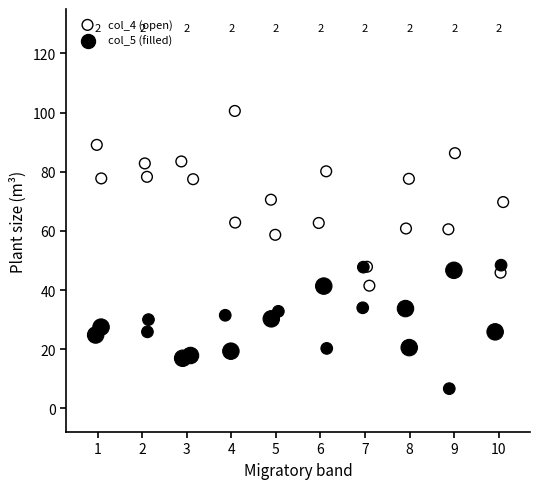

Which series reaches the maximum Y coordinate?

col_4 (open)